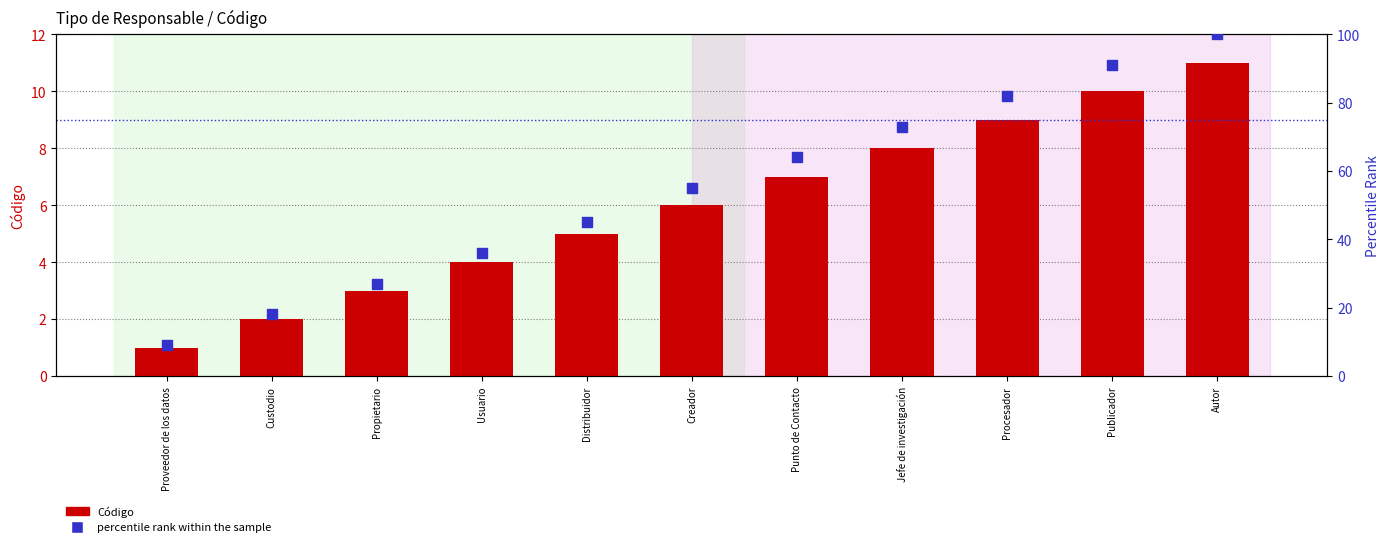

Which series contains the highest Y value?

percentile rank within the sample